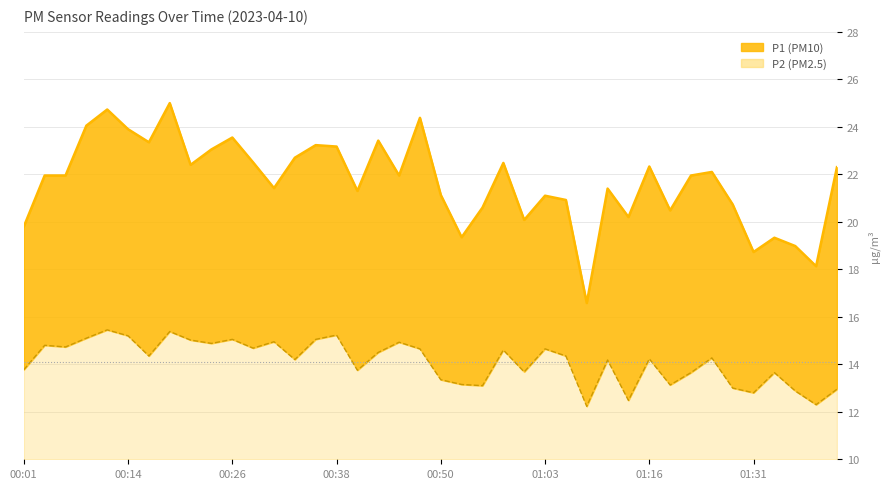

What is the label of the 28th point from the right?

00:31